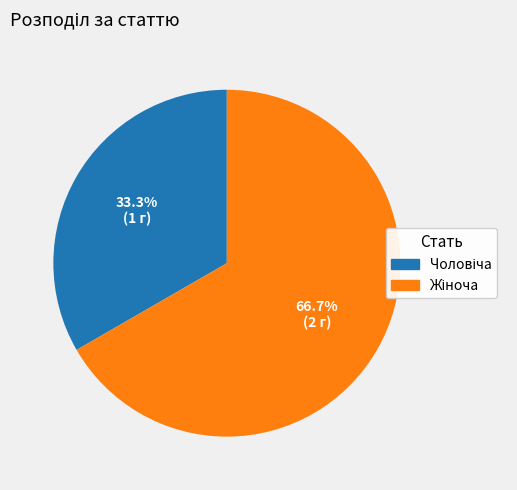

Which slice is the largest?

Жіноча